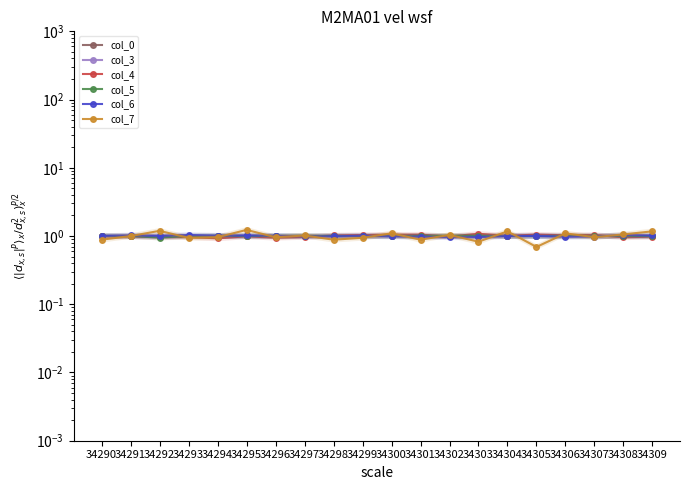

Between 34302 and 34290, which is larger?

34302